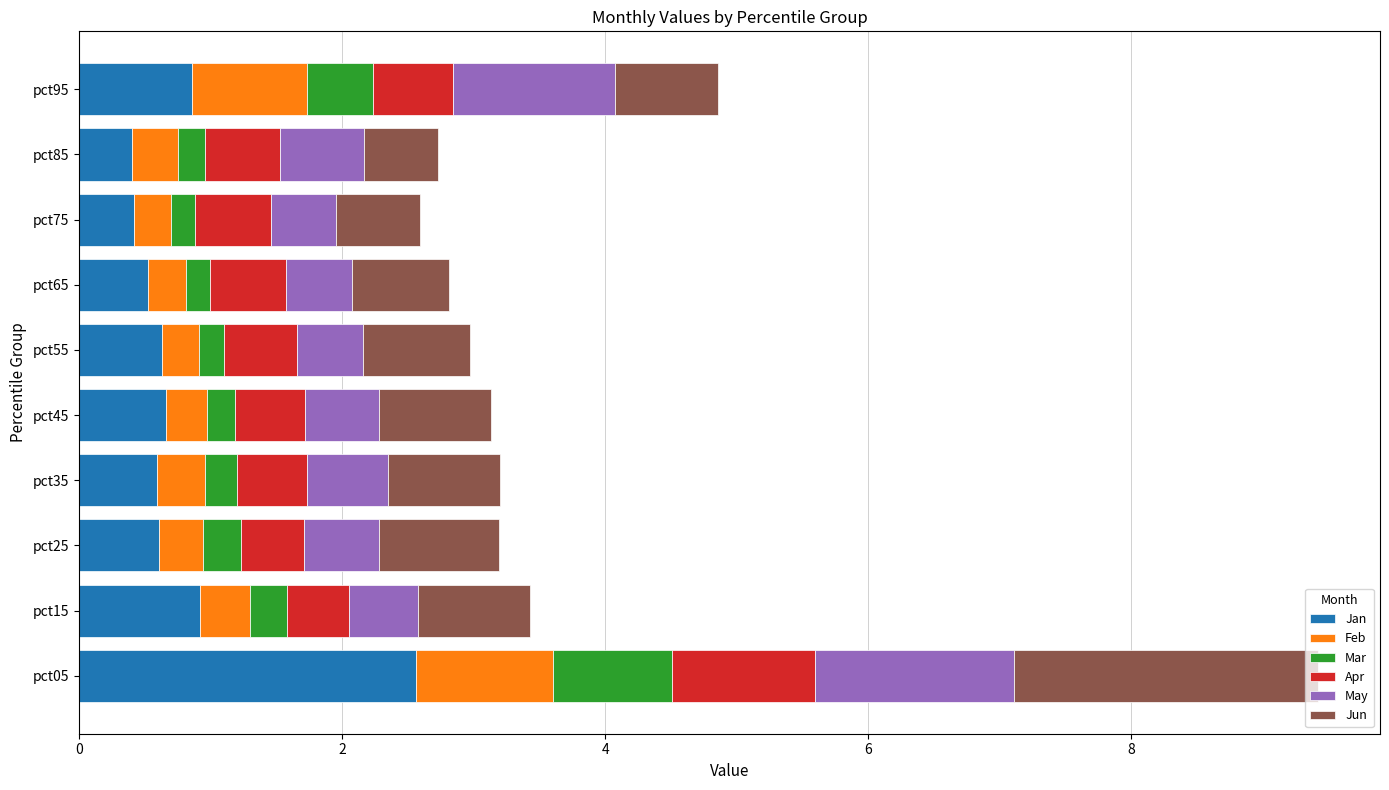

What is the difference between the second highest and minimum values in the Jan series?

0.5